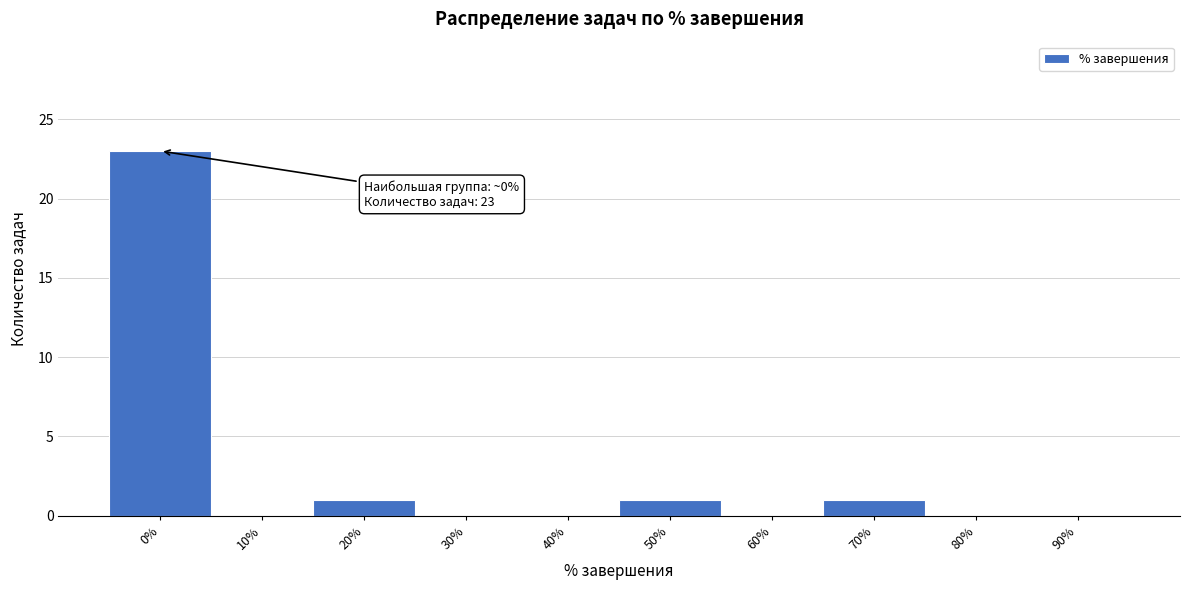

Reading right to left, transcribe all the data shown in this chart.

90%=0	80%=0	70%=1	60%=0	50%=1	40%=0	30%=0	20%=1	10%=0	0%=23